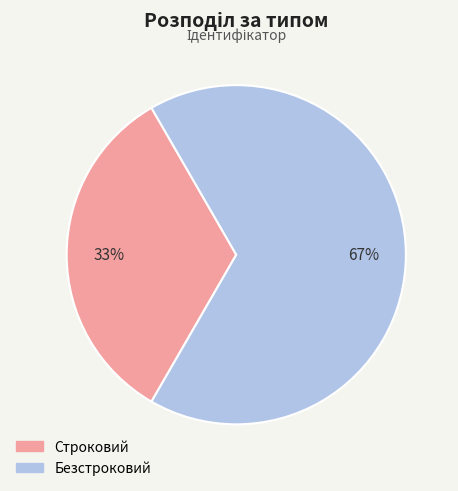

How many segments does this pie chart have?

2